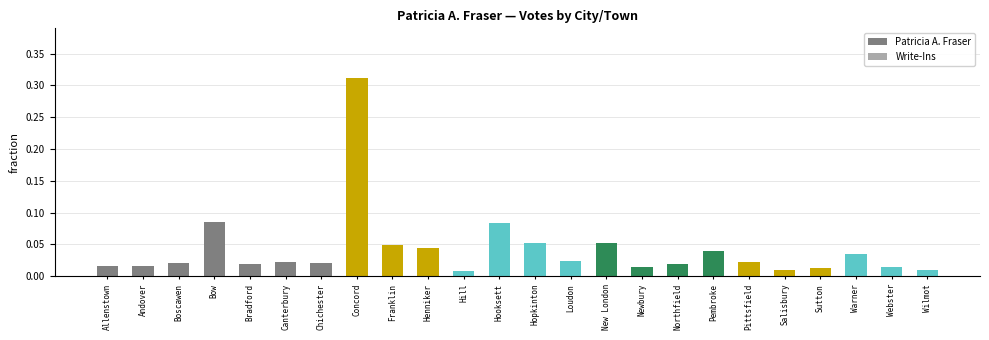

Which category has the highest value across all series?

Concord